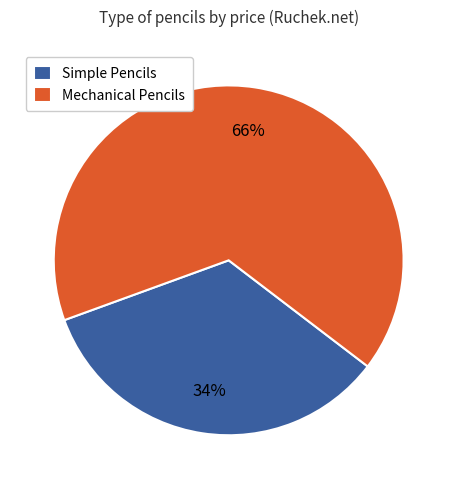

Is there a majority slice in this chart?

Yes